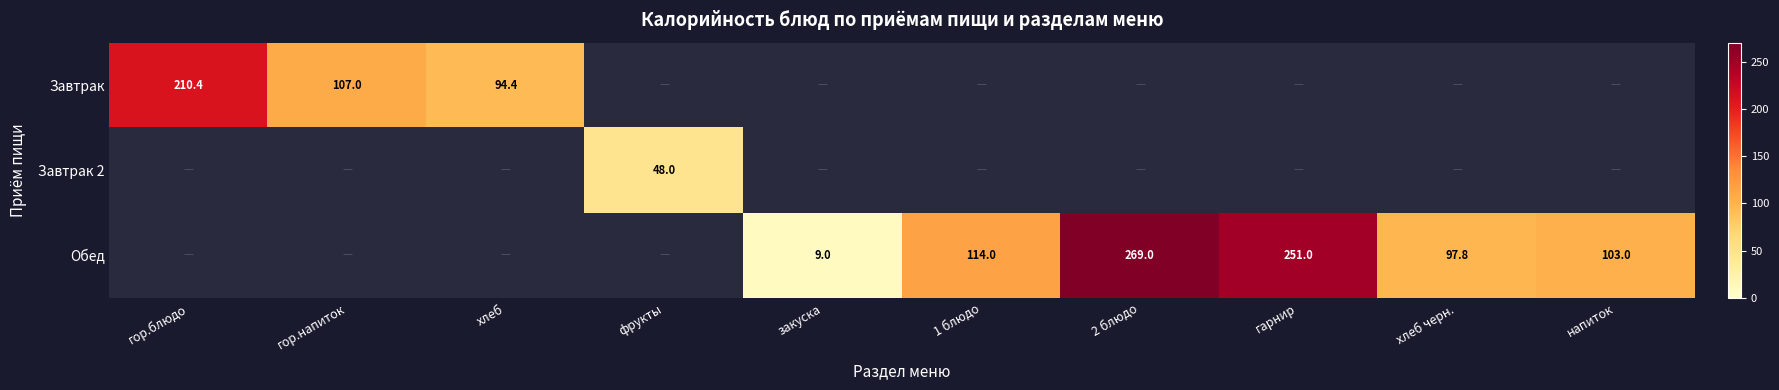

How many data points does each series have?

10